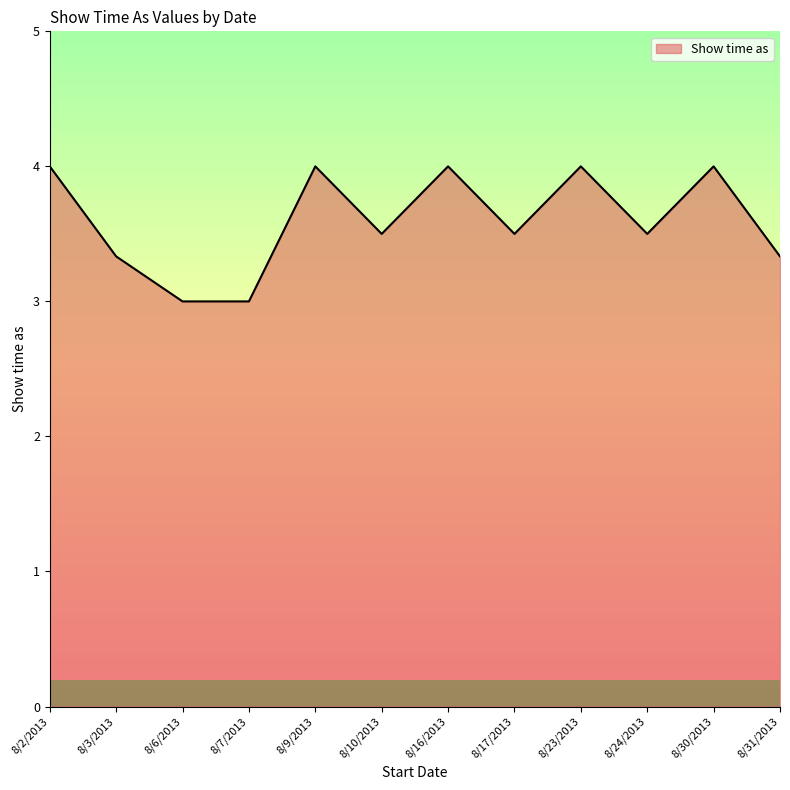

Reading left to right, what are all the values shown in this chart?

4.0	3.3	3.0	3.0	4.0	3.5	4.0	3.5	4.0	3.5	4.0	3.3